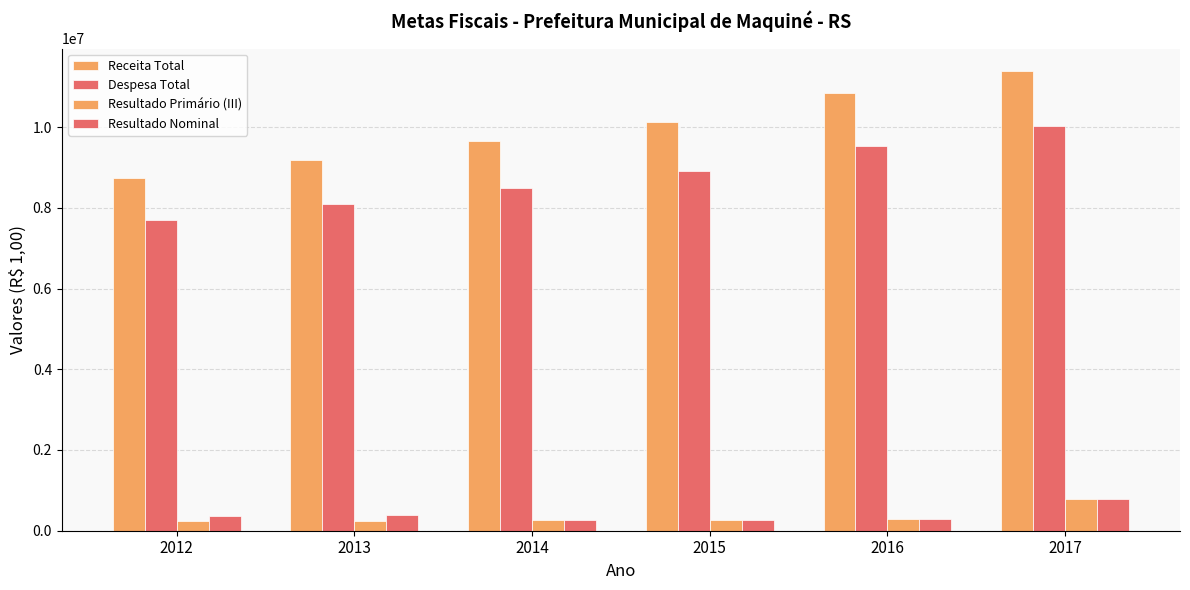

How many bars are there in each group?

4